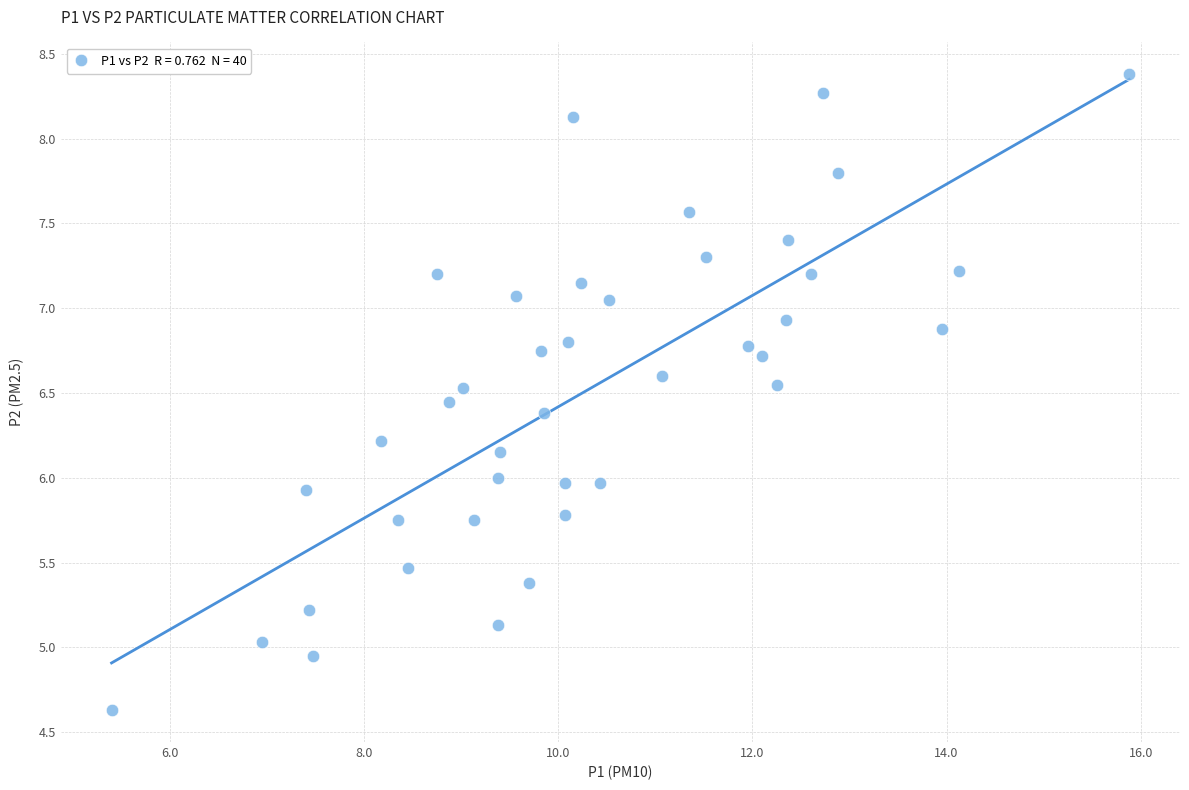

What is the range of X values (max minus min)?

10.5